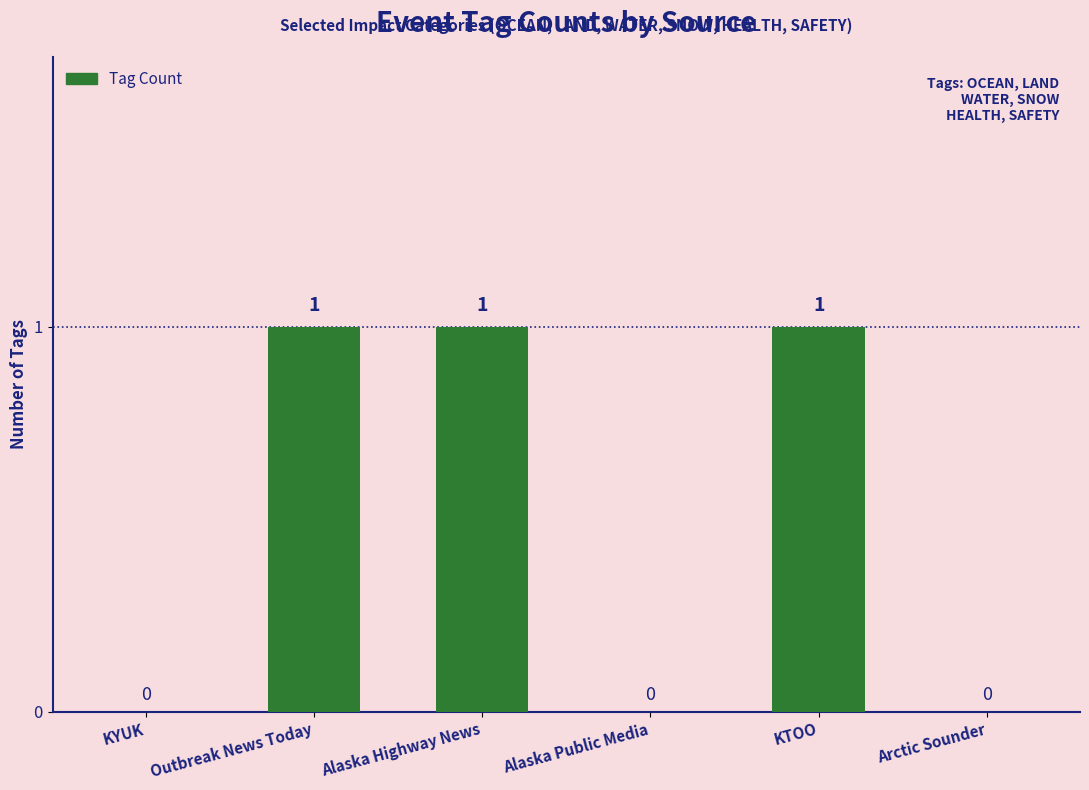

How many values are between 0 and 1?

6